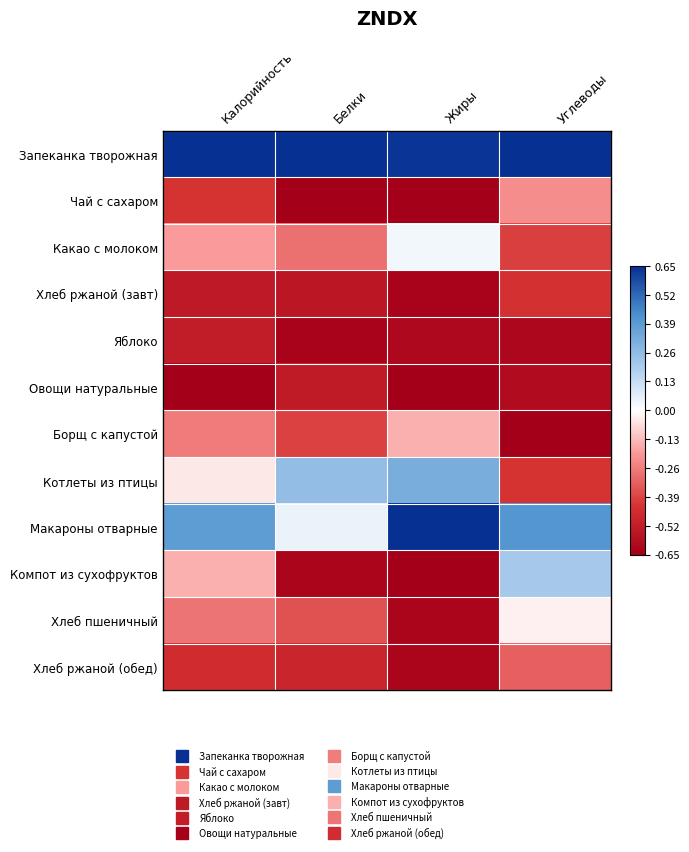

Reading left to right, extract all data points from this chart.

Запеканка творожная: Калорийность=1.0	Белки=1.0	Жиры=1.0	Углеводы=1.0
Чай с сахаром: Калорийность=-0.7	Белки=-1.0	Жиры=-1.0	Углеводы=-0.3
Какао с молоком: Калорийность=-0.3	Белки=-0.4	Жиры=0.0	Углеводы=-0.6
Хлеб ржаной (завт): Калорийность=-0.8	Белки=-0.8	Жиры=-1.0	Углеводы=-0.7
Яблоко: Калорийность=-0.8	Белки=-1.0	Жиры=-0.9	Углеводы=-0.9
Овощи натуральные: Калорийность=-1.0	Белки=-0.8	Жиры=-1.0	Углеводы=-0.9
Борщ с капустой: Калорийность=-0.4	Белки=-0.6	Жиры=-0.2	Углеводы=-1.0
Котлеты из птицы: Калорийность=-0.1	Белки=0.4	Жиры=0.5	Углеводы=-0.7
Макароны отварные: Калорийность=0.6	Белки=0.1	Жиры=1.0	Углеводы=0.6
Компот из сухофруктов: Калорийность=-0.2	Белки=-1.0	Жиры=-1.0	Углеводы=0.3
Хлеб пшеничный: Калорийность=-0.4	Белки=-0.6	Жиры=-1.0	Углеводы=-0.0
Хлеб ржаной (обед): Калорийность=-0.7	Белки=-0.7	Жиры=-1.0	Углеводы=-0.5